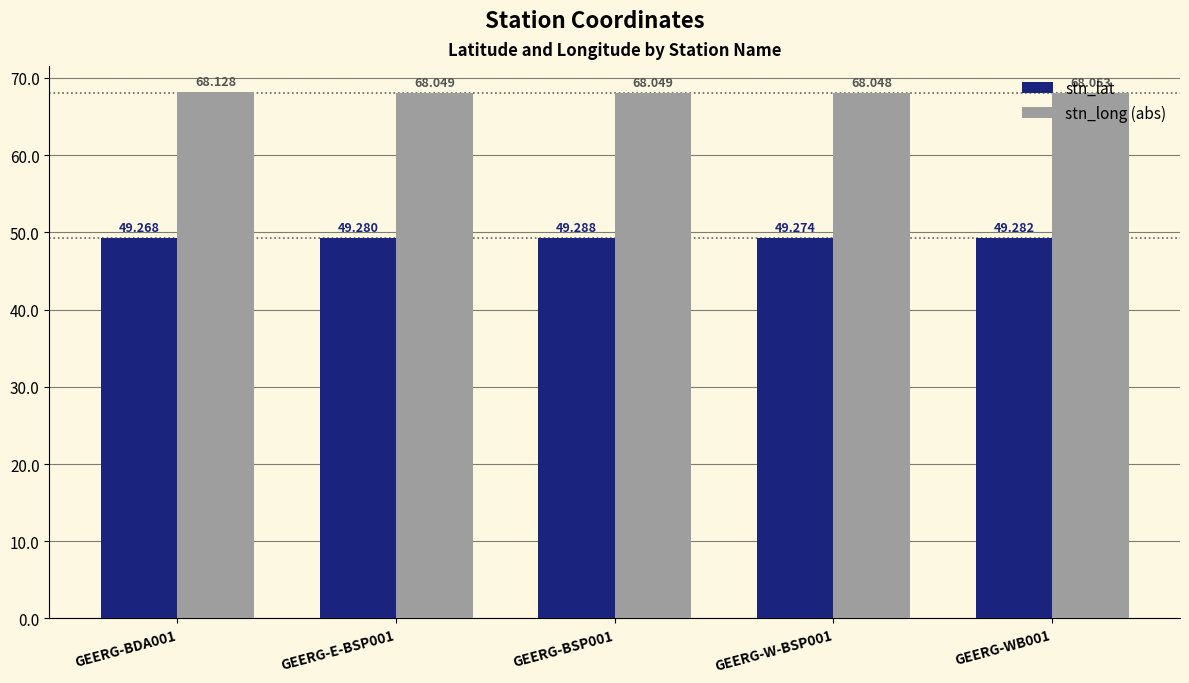

Is the value of stn_lat at GEERG-W-BSP001 greater than the value of stn_long (abs) at GEERG-WB001?

No